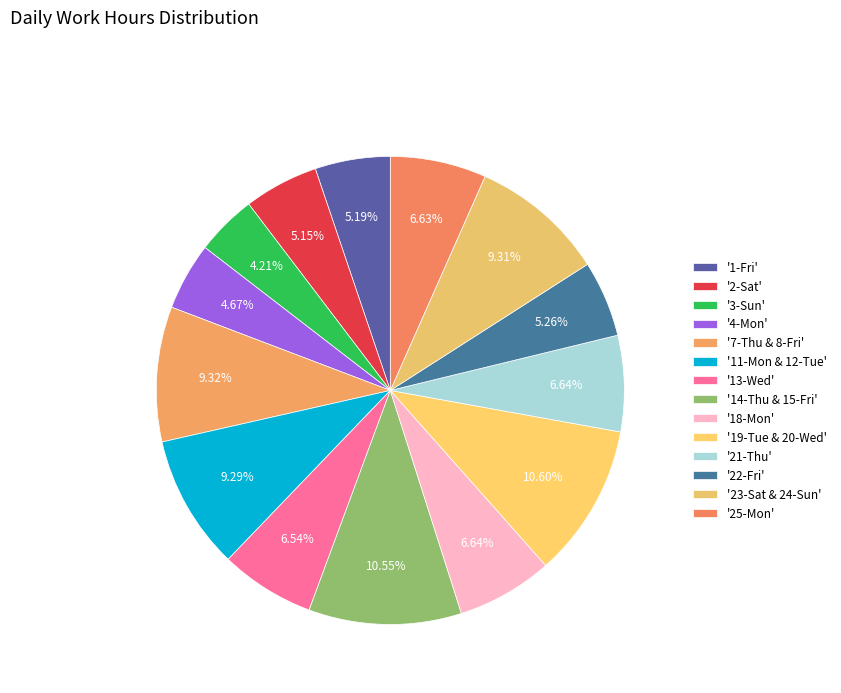

How many segments does this pie chart have?

14